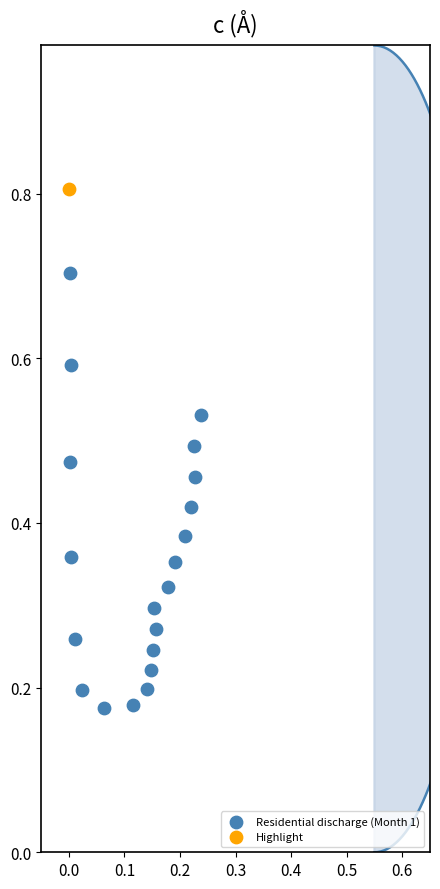

What are all the series names shown in the legend?

Residential discharge (Month 1), Highlight